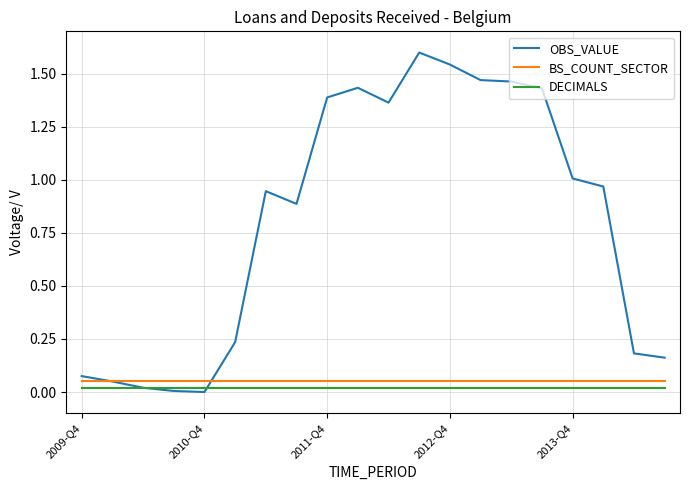

True or false: DECIMALS and BS_COUNT_SECTOR intersect in this chart.

False